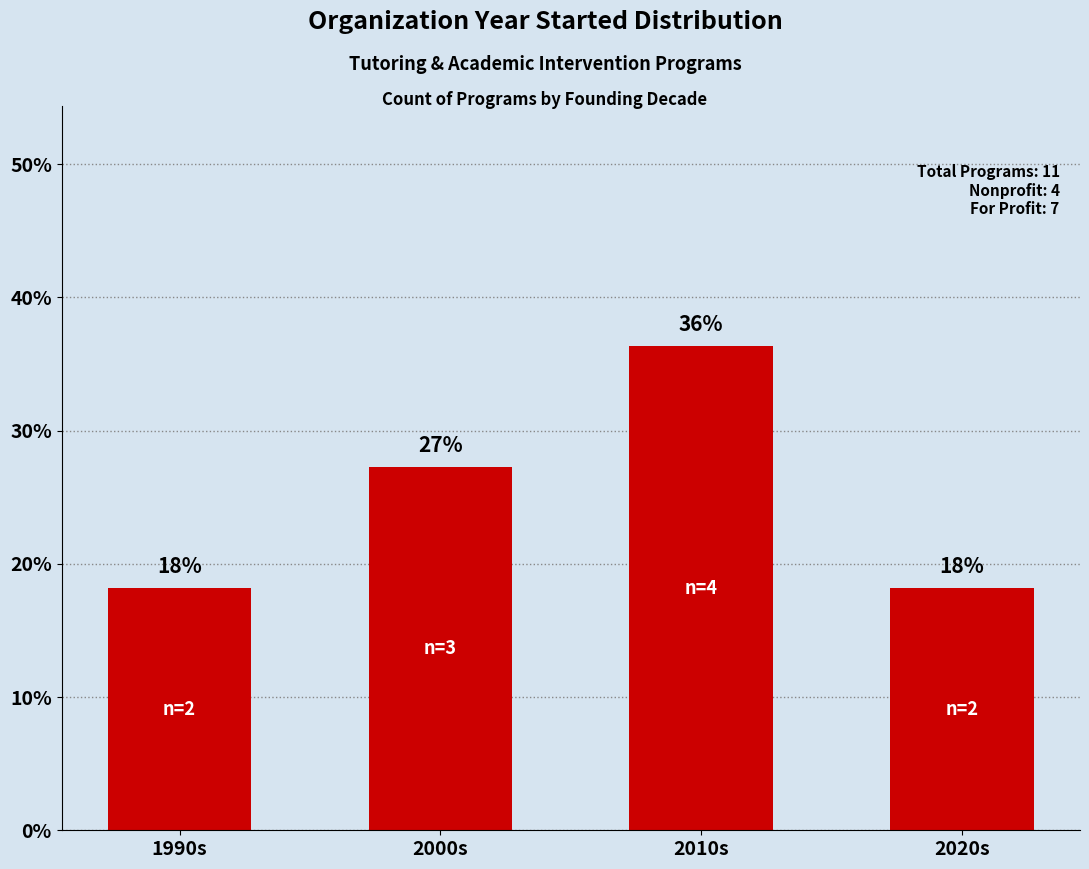

What is the ratio of the value at 1990s to the value at 2000s?

0.7